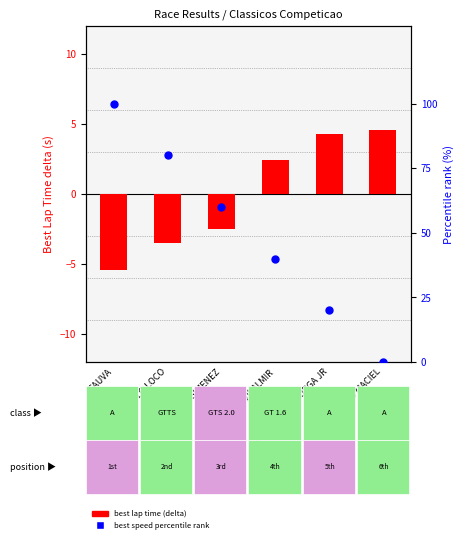

What is the total value across all series at SAUVA?

94.6